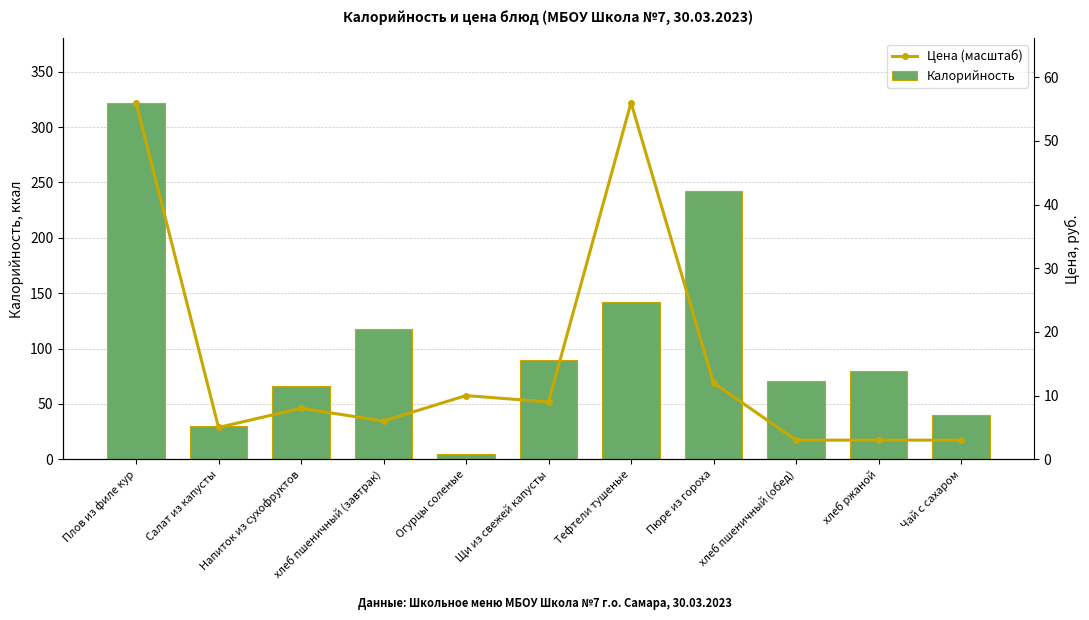

The Цена (масштаб) series shows 83.0 at Огурцы соленые. True or false?

False